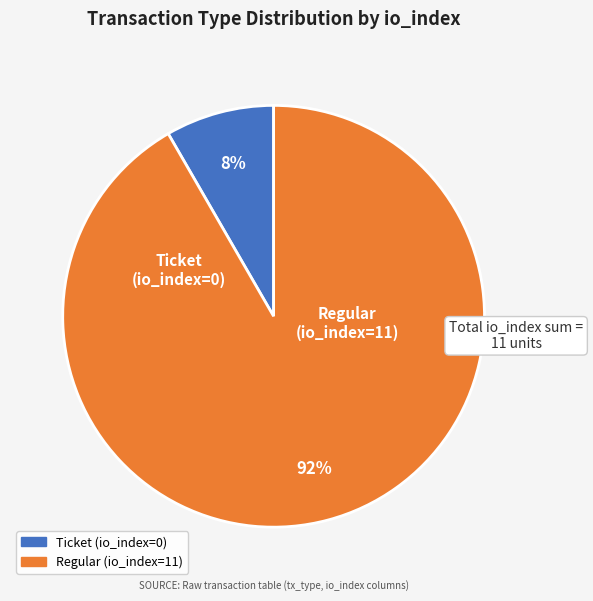

The Ticket (io_index=0) slice represents 1% of the pie. True or false?

False